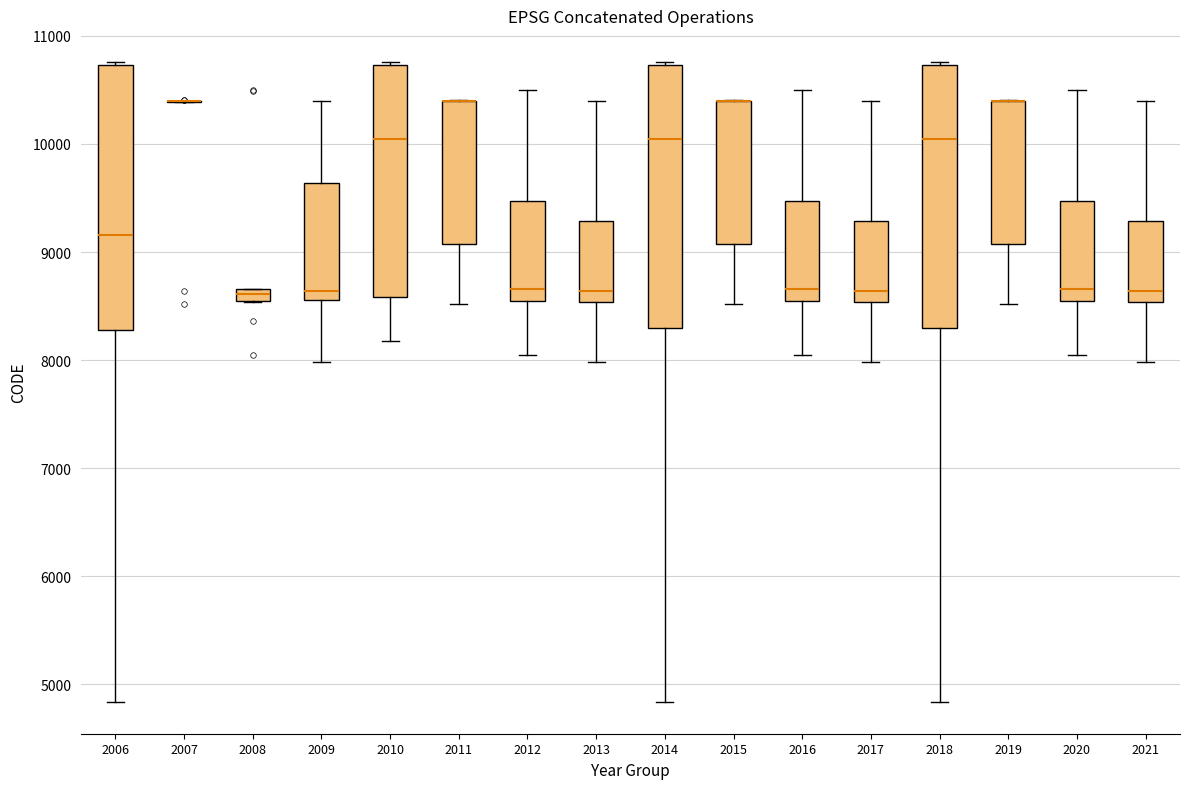

Where is the lower edge of the box at x = 2008 on the y-axis? The values are not printed on the chart, so give them approximately, as read against the axis.

8500